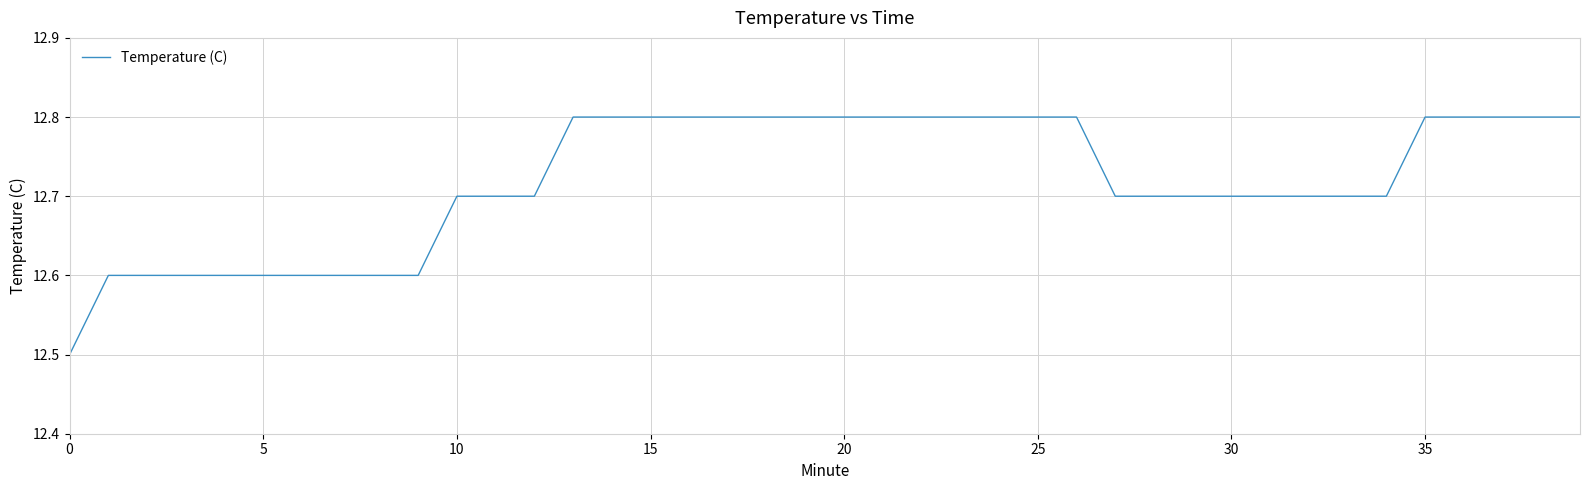

What is the difference between the maximum and minimum values?

0.3